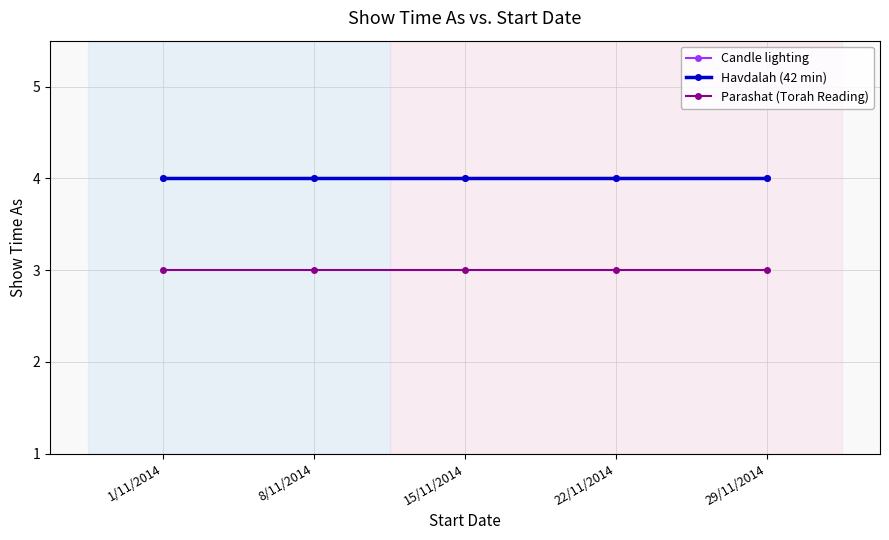

Is this an area chart (filled region under the line)?

No